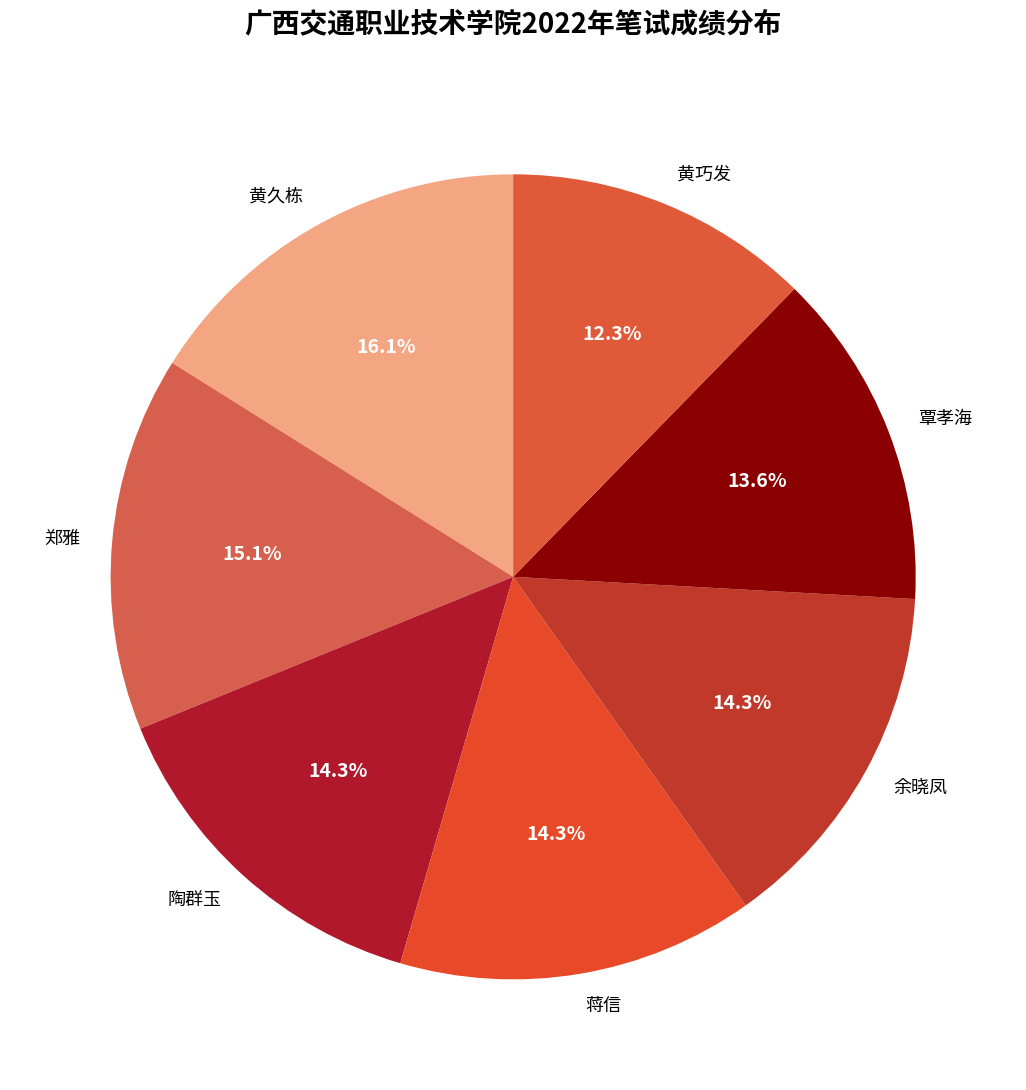

To the nearest percent, what is the difference between the largest and smallest slice percentages?

4%